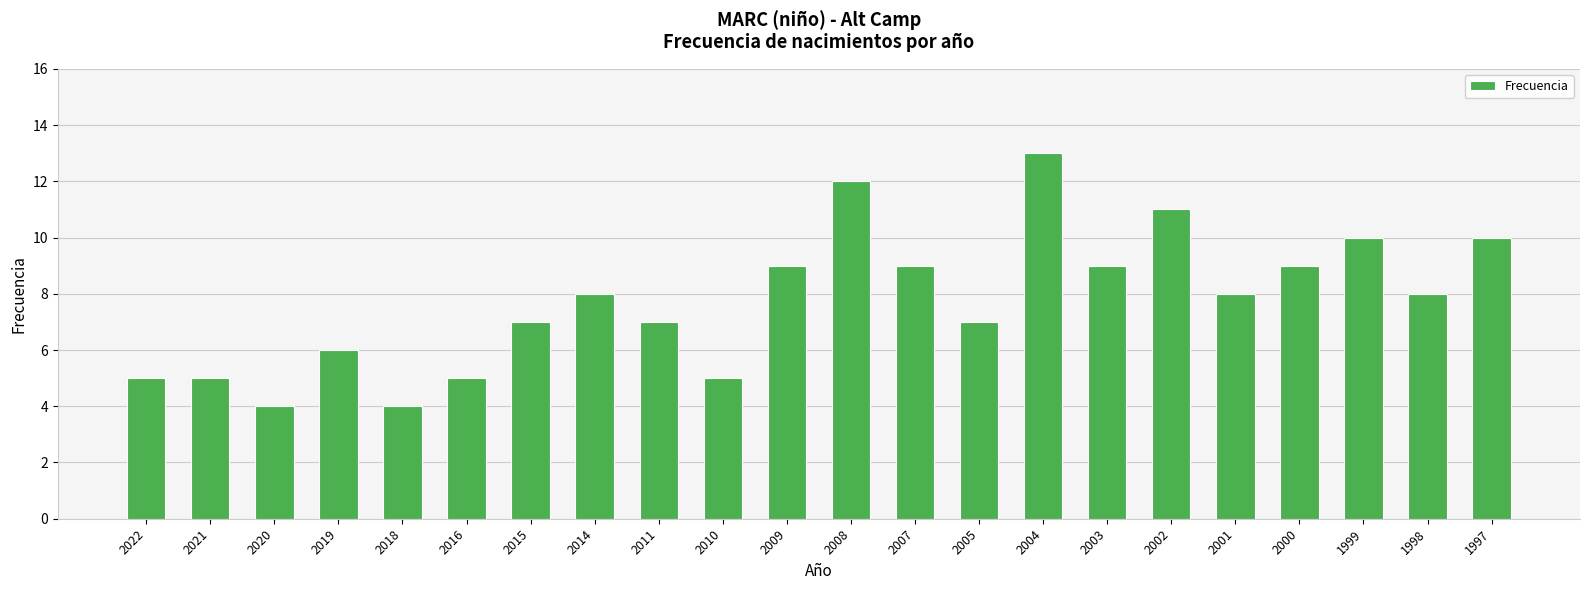

What is the value of the 22nd bar from the left?

10